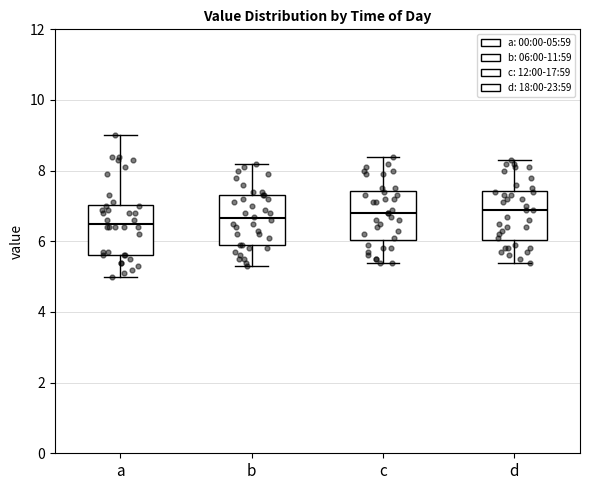

Reading left to right, read every box against the y-axis: the position of its median line, the range the box covers, and the ends of its whiskers. The values are not printed on the chart, so give them approximately, as read against the axis.

a: median 6.6, box 5.6 to 7.0, whiskers 5.0 to 9.0
b: median 6.6, box 6.0 to 7.4, whiskers 5.4 to 8.2
c: median 6.8, box 6.0 to 7.4, whiskers 5.4 to 8.4
d: median 7.0, box 6.0 to 7.4, whiskers 5.4 to 8.4